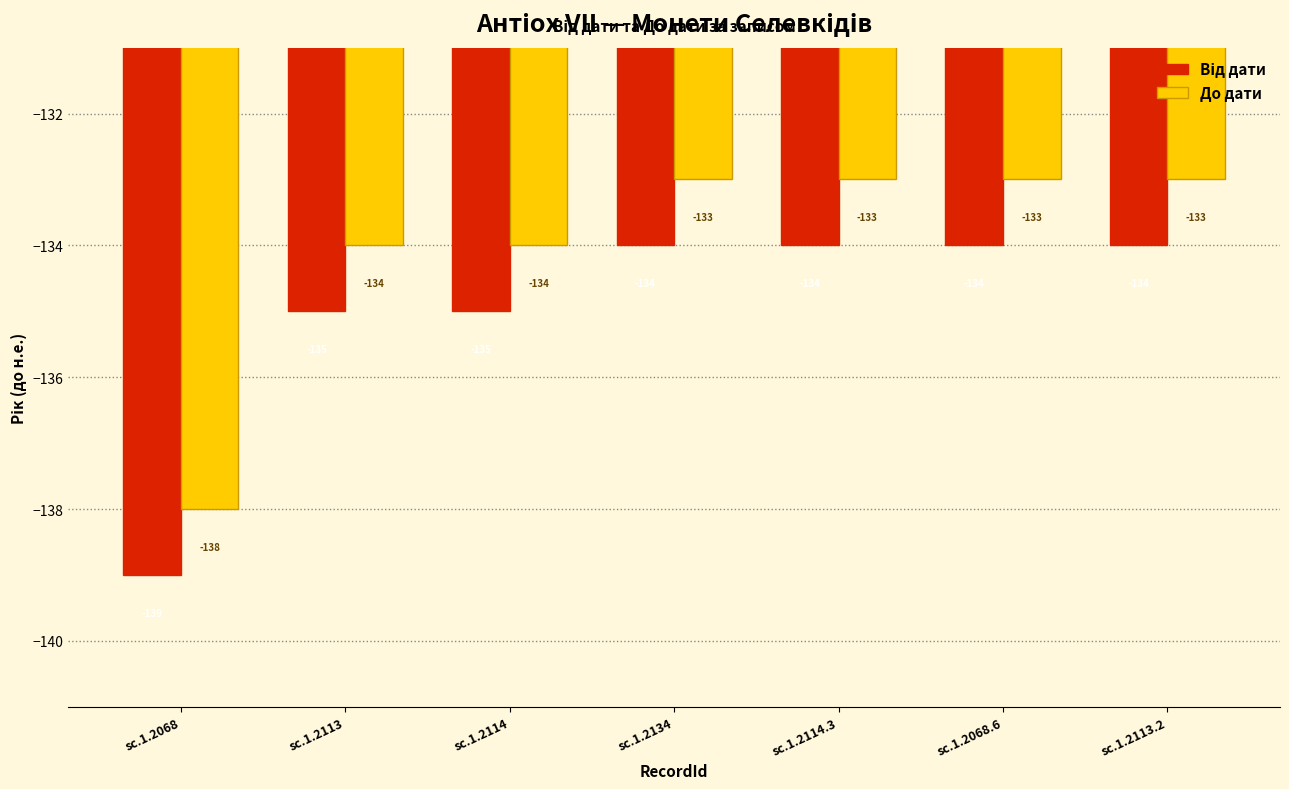

What is the label of the 4th bar from the right?

sc.1.2134